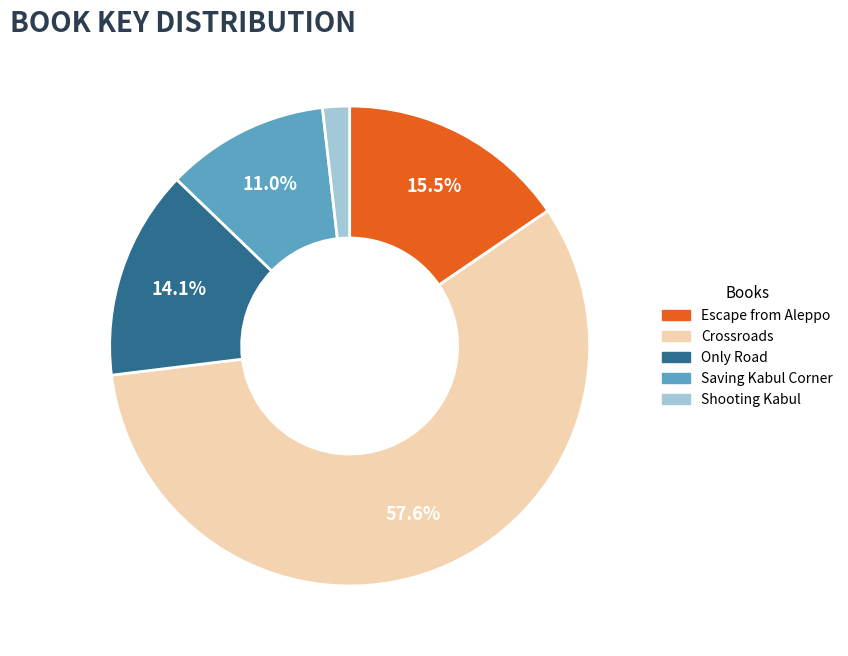

The Saving Kabul Corner slice represents 1% of the pie. True or false?

False